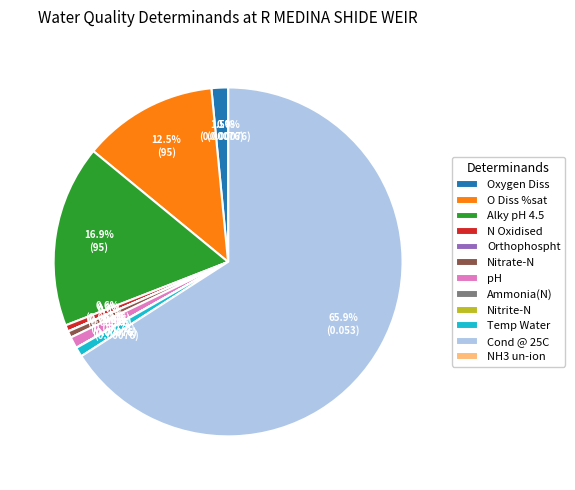

What percentage do Temp Water and Alky pH 4.5 together represent?

17.8%